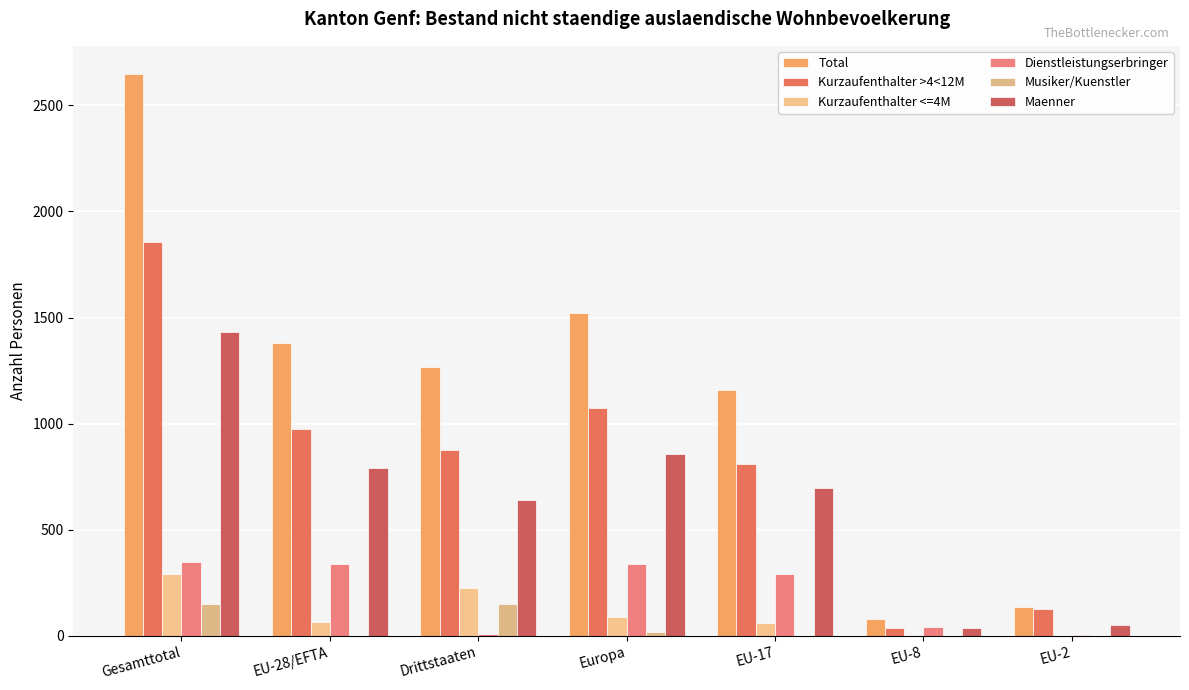

What is the greatest value displayed?

2648